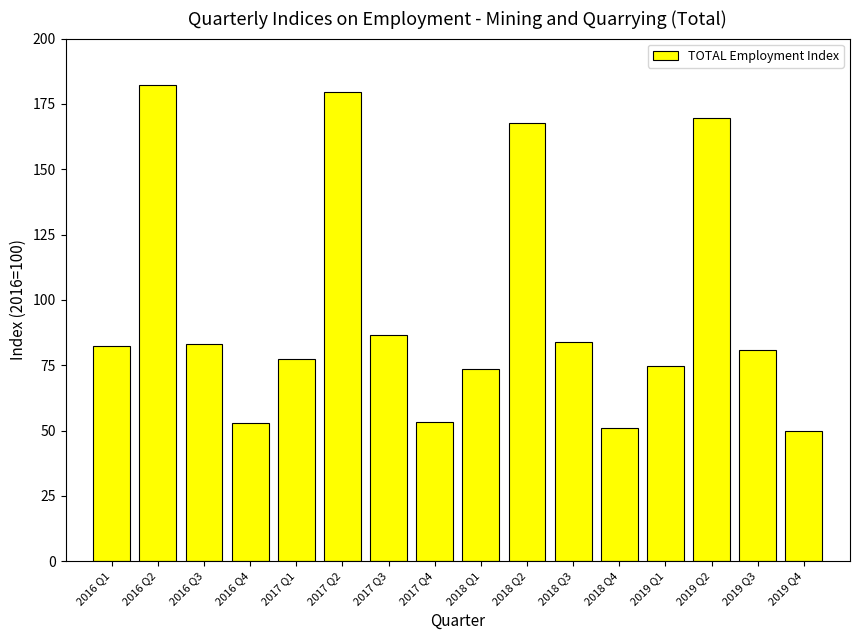

The value at 2016 Q4 is 52.7. True or false?

True